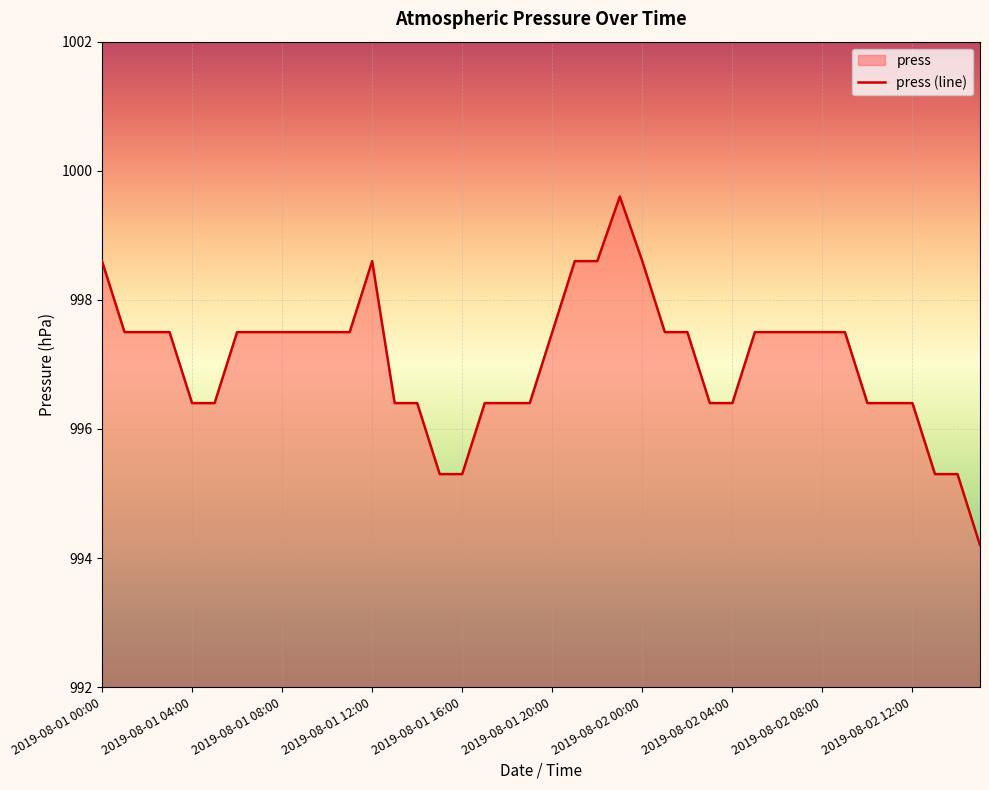

Rank the categories by value from lowest to highest.

2019-08-02 15:00, 2019-08-01 15:00, 2019-08-01 16:00, 2019-08-02 13:00, 2019-08-02 14:00, 2019-08-01 04:00, 2019-08-01 05:00, 2019-08-01 13:00, 2019-08-01 14:00, 2019-08-01 17:00, 2019-08-01 18:00, 2019-08-01 19:00, 2019-08-02 03:00, 2019-08-02 04:00, 2019-08-02 10:00, 2019-08-02 11:00, 2019-08-02 12:00, 2019-08-01 01:00, 2019-08-01 02:00, 2019-08-01 03:00, 2019-08-01 06:00, 2019-08-01 07:00, 2019-08-01 08:00, 2019-08-01 09:00, 2019-08-01 10:00, 2019-08-01 11:00, 2019-08-01 20:00, 2019-08-02 01:00, 2019-08-02 02:00, 2019-08-02 05:00, 2019-08-02 06:00, 2019-08-02 07:00, 2019-08-02 08:00, 2019-08-02 09:00, 2019-08-01 00:00, 2019-08-01 12:00, 2019-08-01 21:00, 2019-08-01 22:00, 2019-08-02 00:00, 2019-08-01 23:00